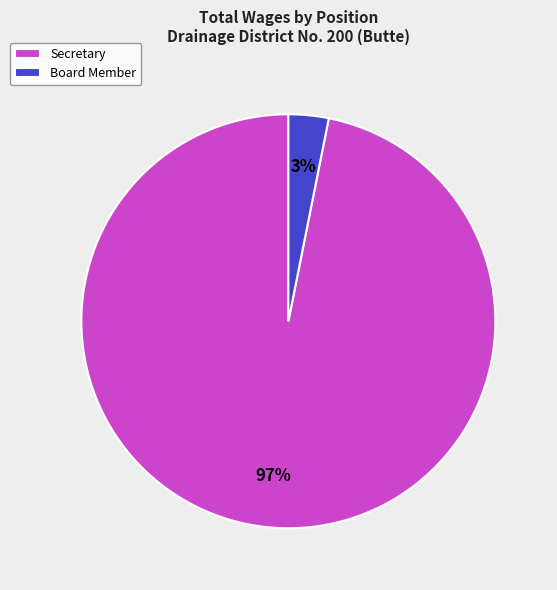

To the nearest percent, what is the difference between the largest and smallest slice percentages?

94%